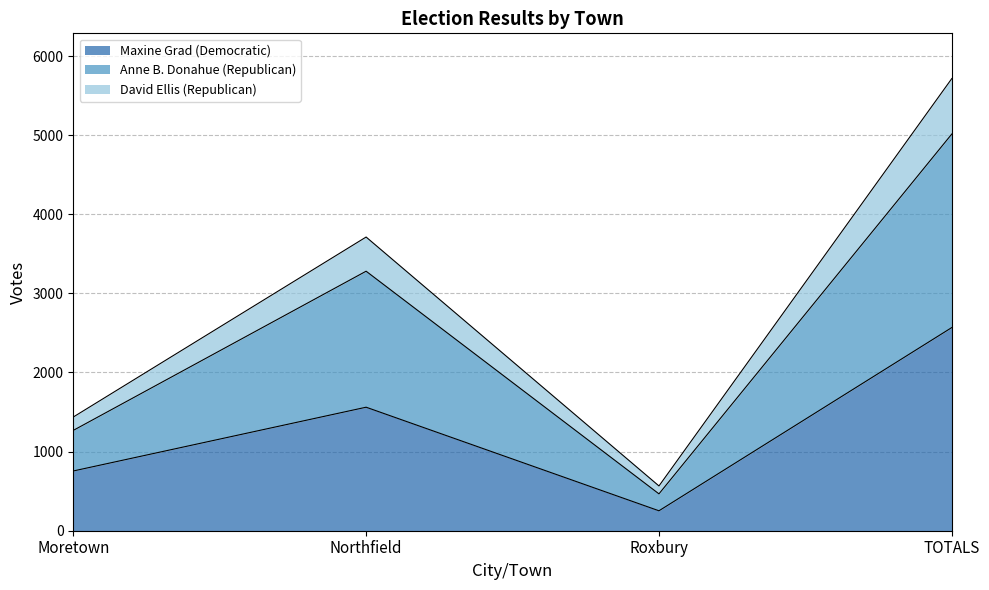

What is the lowest value of the Maxine Grad (Democratic) series?

252